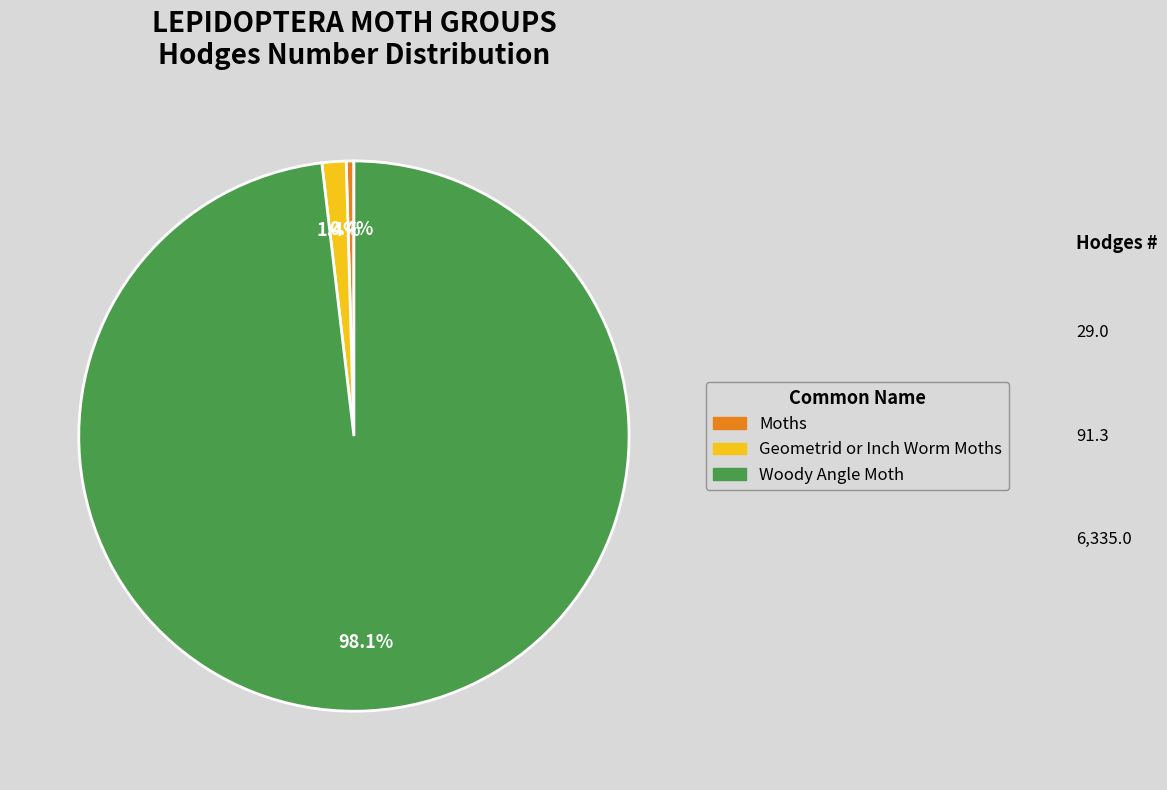

Is it true that Woody Angle Moth is 98% of the pie?

True